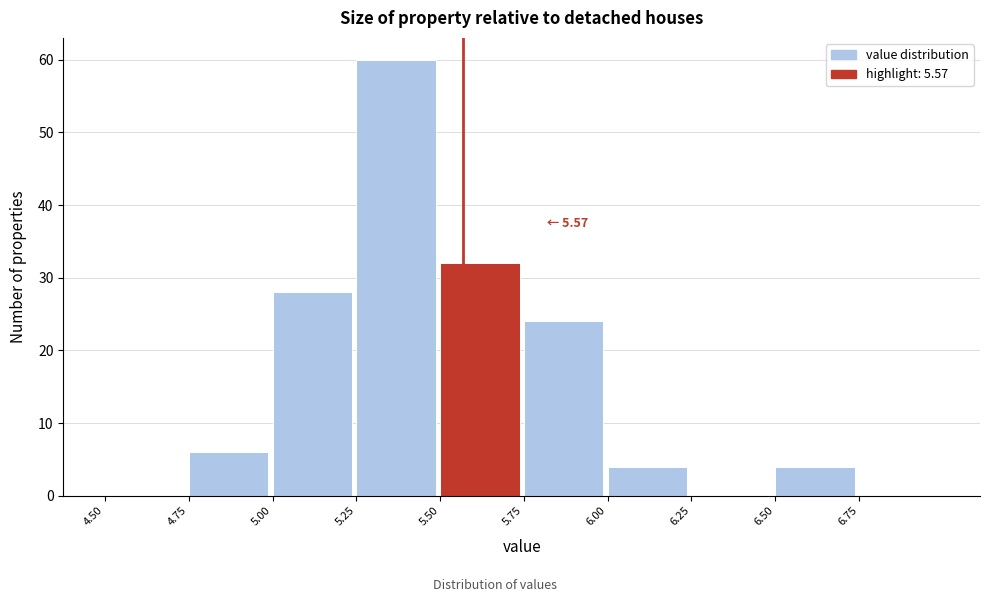

Which range on the x-axis has the tallest bar?

5.25 to 5.50